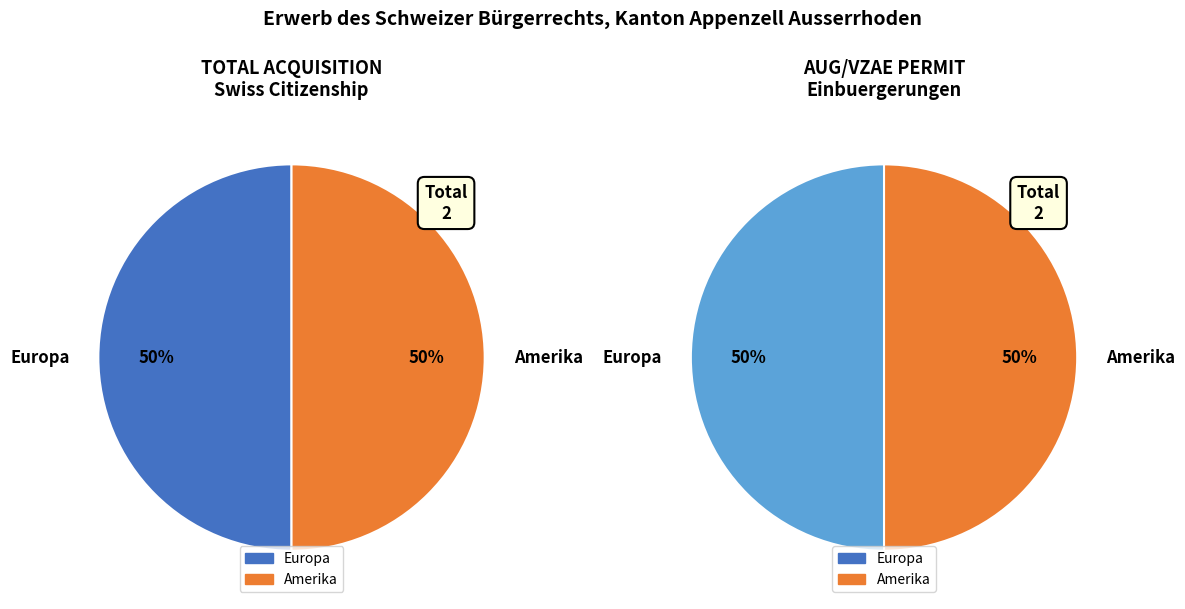

The Asien slice represents 1% of the pie. True or false?

False